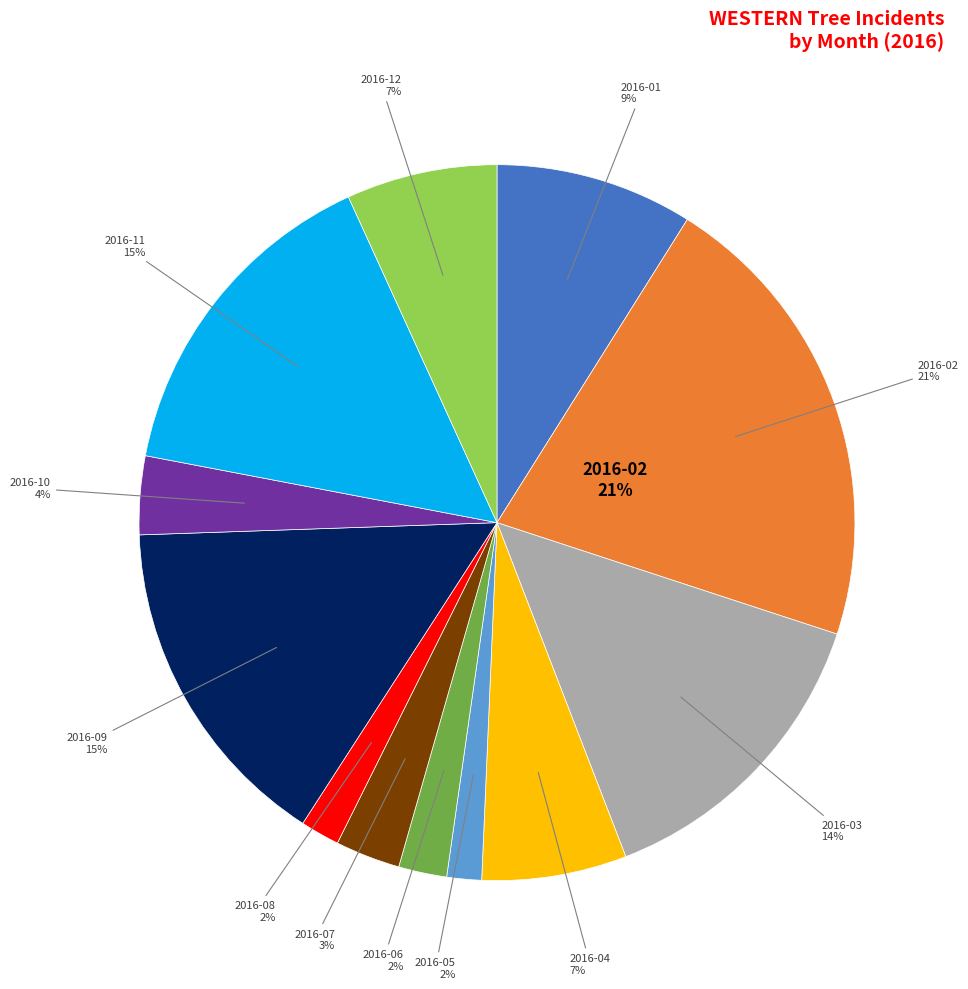

Does any single category account for the majority?

No